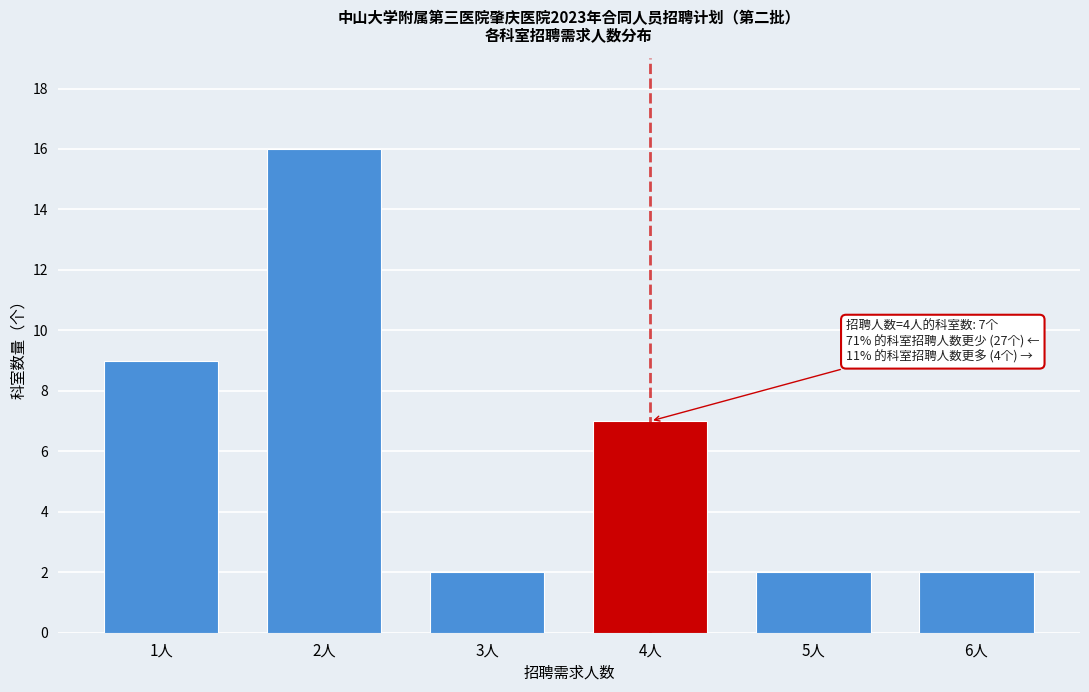

Reading right to left, transcribe all the data shown in this chart.

6人=2	5人=2	4人=7	3人=2	2人=16	1人=9